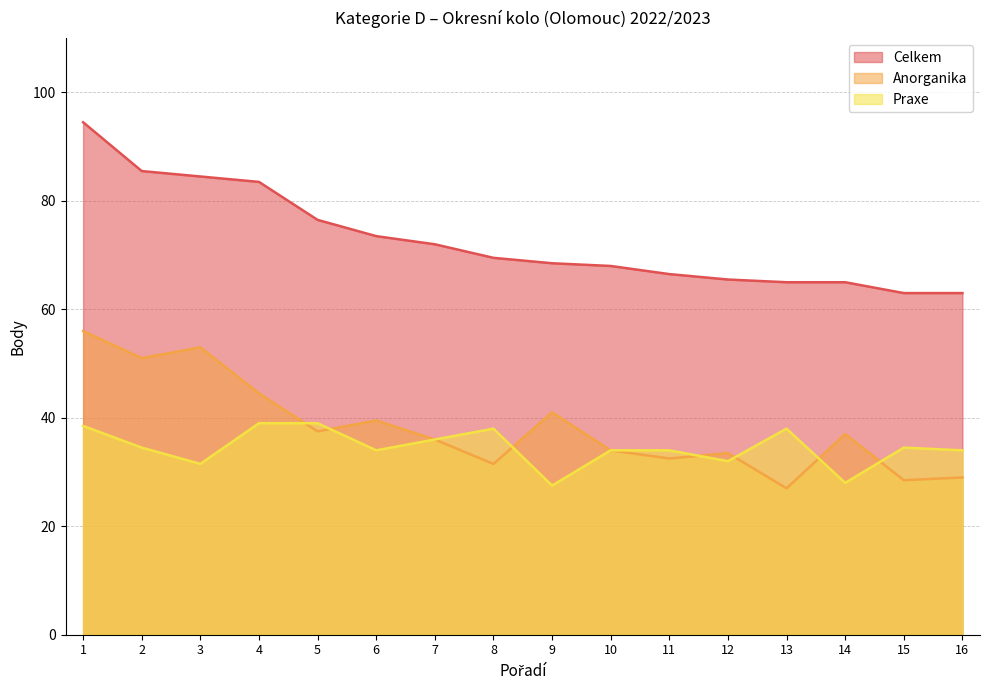

Which series changed the most between 1 and 13?

Celkem